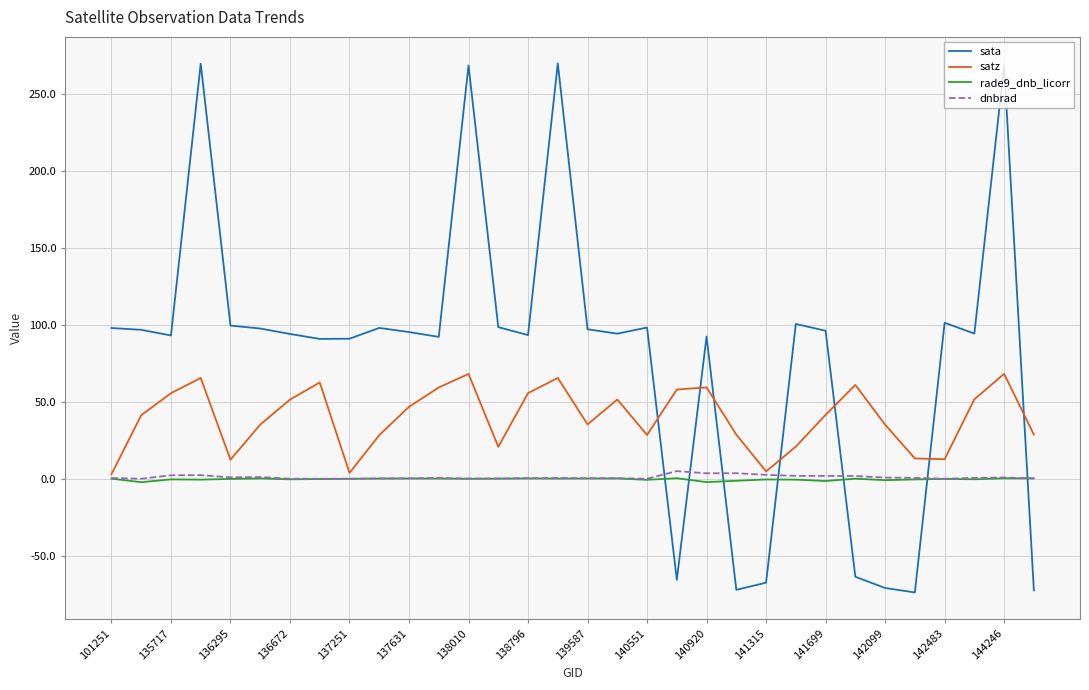

What is the maximum value shown in the chart?

269.7